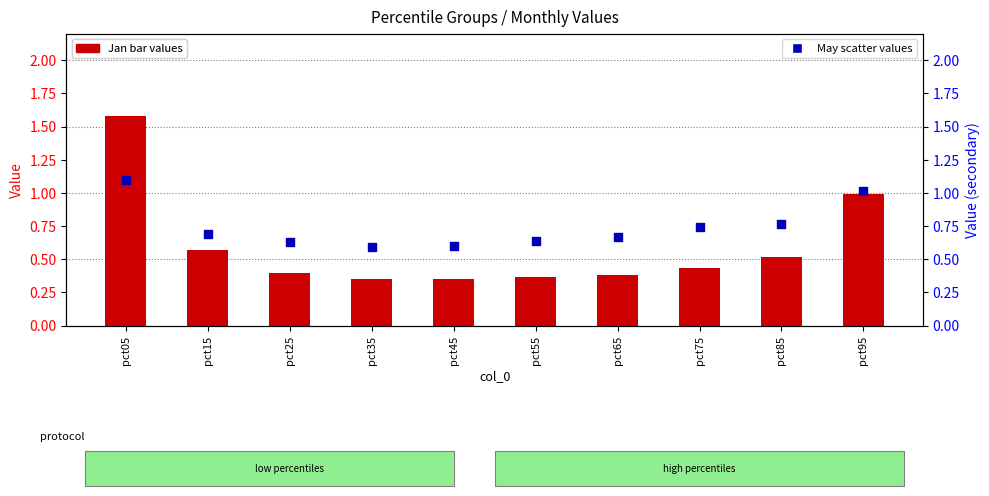

At which category is the sum across all series the highest?

pct05